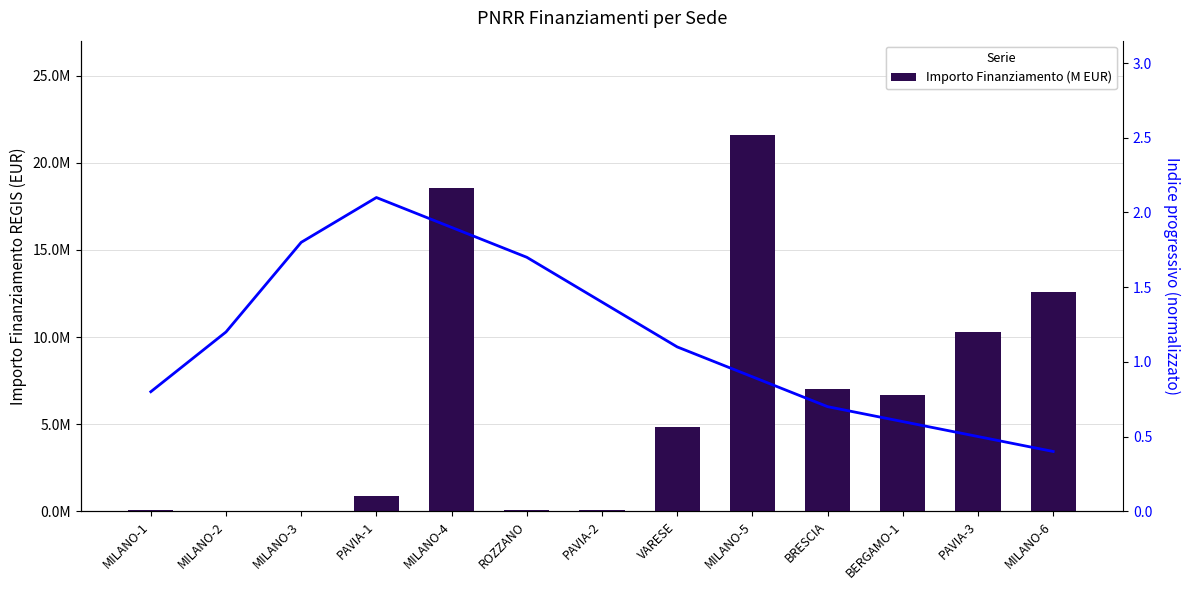

Where is Importo Finanziamento (M EUR) nearest to the value 10820342?

PAVIA-3